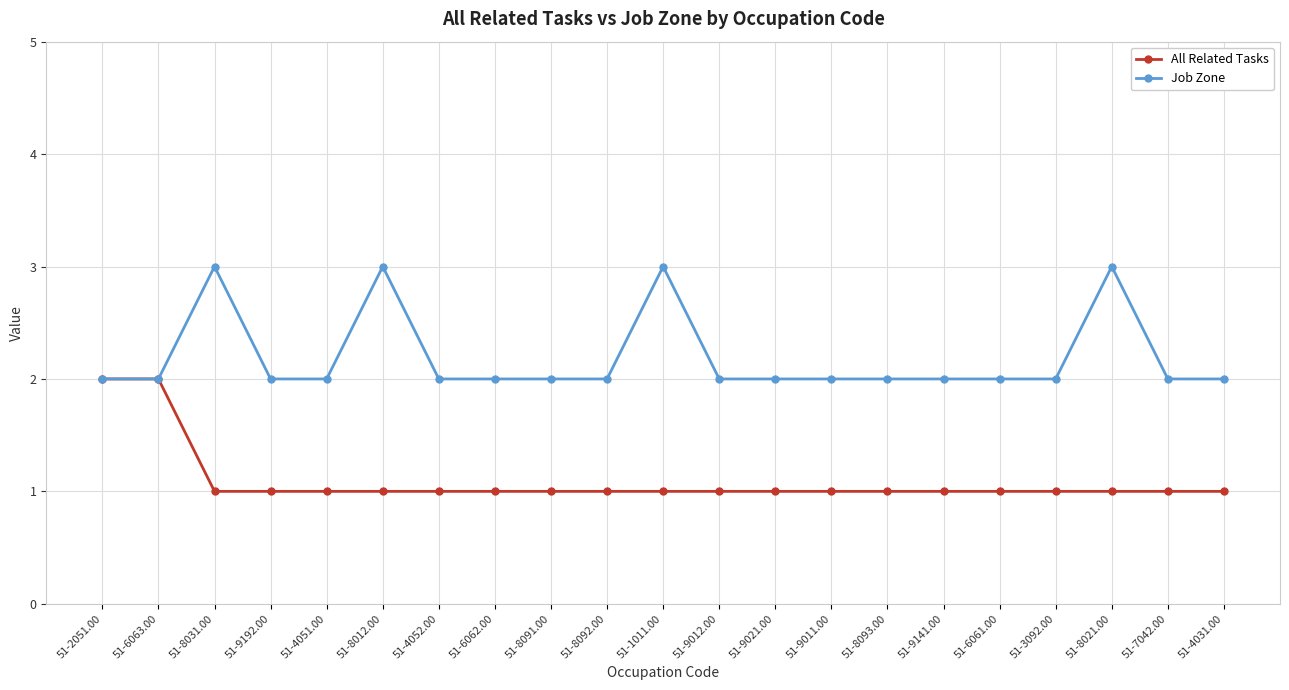

What is the sum of all Job Zone values?

46